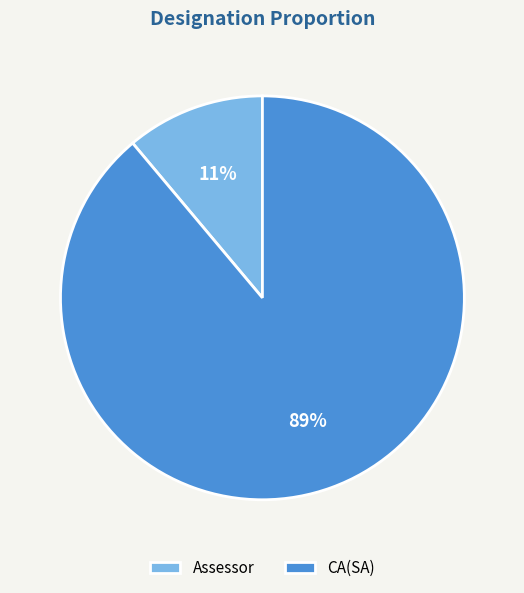

Between Assessor and CA(SA), which is larger?

CA(SA)